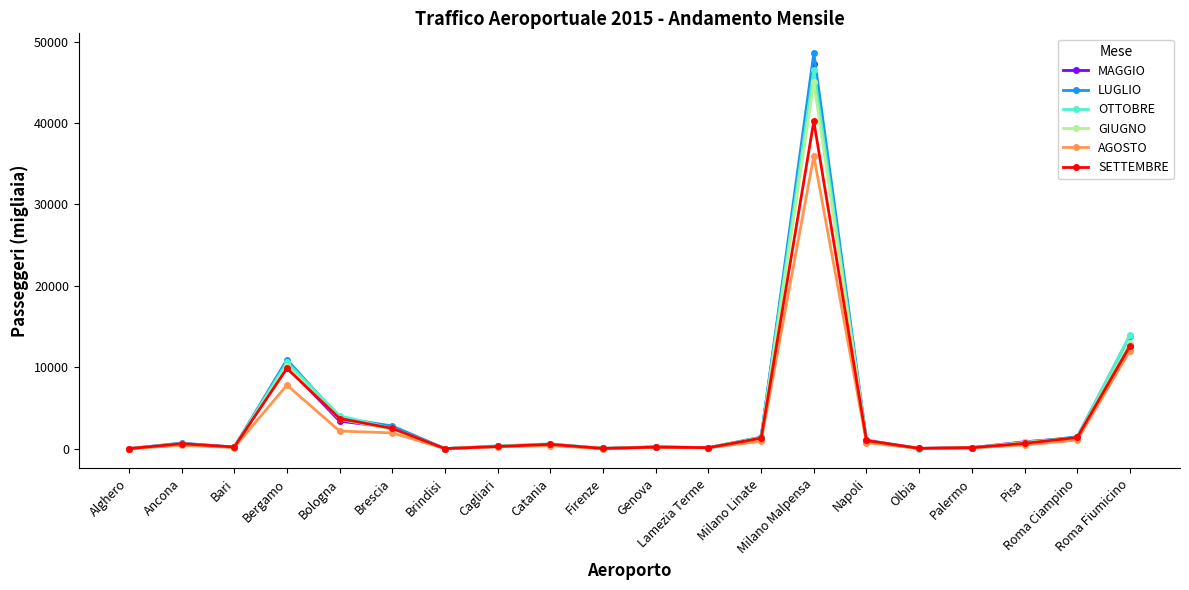

At which label does GIUGNO first exceed 613?

Ancona